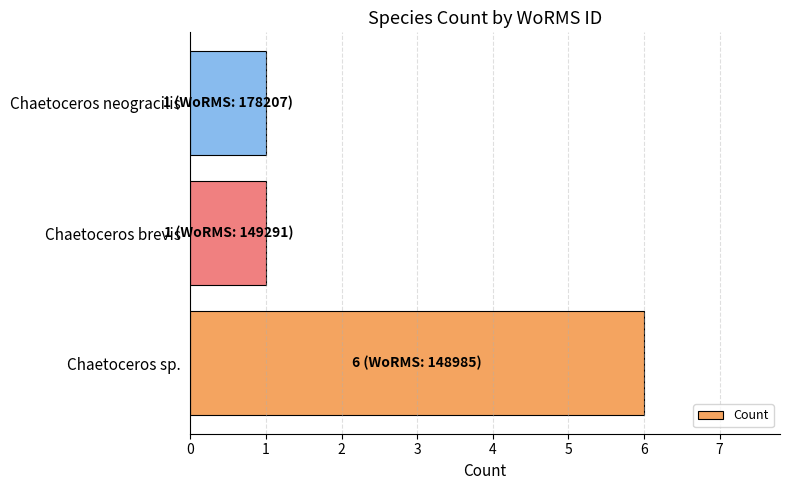

Reading bottom to top, list all the values displayed in this chart.

6	1	1